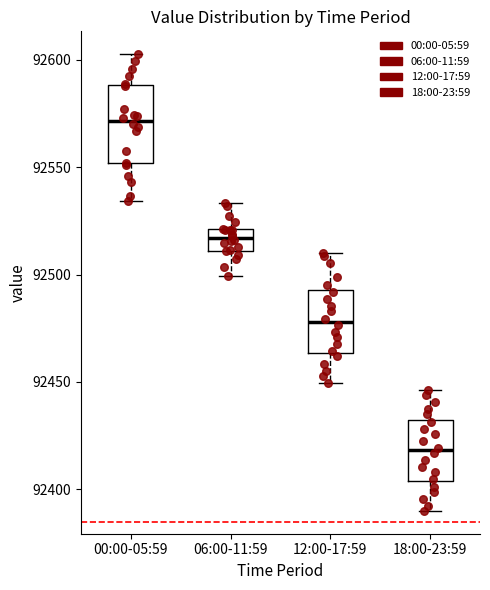

Reading left to right, transcribe this box plot: for each box, give where its median line is, the range the box spans, and where its two whiskers end, as read against the y-axis. The values are not printed on the chart, so give them approximately, as read against the axis.

00:00-05:59: median 92570, box 92550 to 92590, whiskers 92535 to 92605
06:00-11:59: median 92515, box 92510 to 92520, whiskers 92500 to 92535
12:00-17:59: median 92480, box 92465 to 92495, whiskers 92450 to 92510
18:00-23:59: median 92420, box 92405 to 92430, whiskers 92390 to 92445